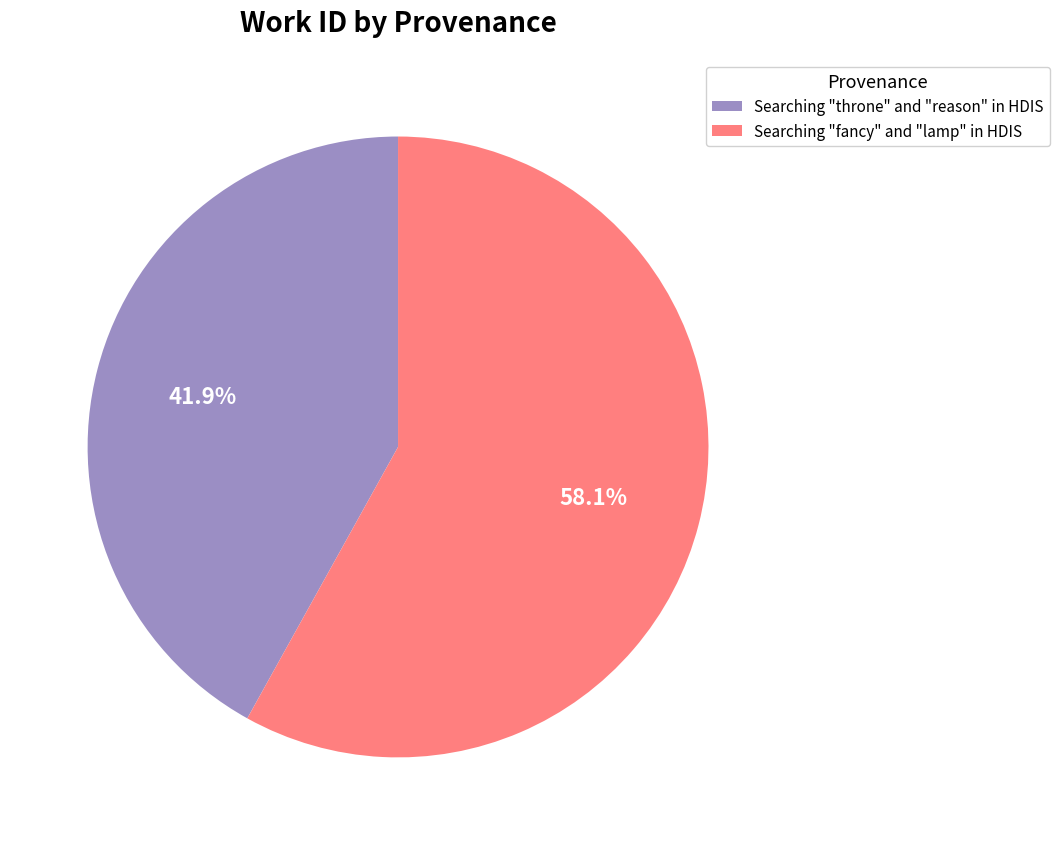

To the nearest percent, what percentage of the pie is Searching "throne" and "reason" in HDIS?

42%